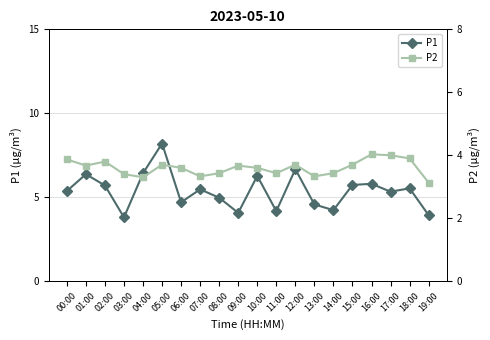

True or false: P2 and P1 intersect in this chart.

False